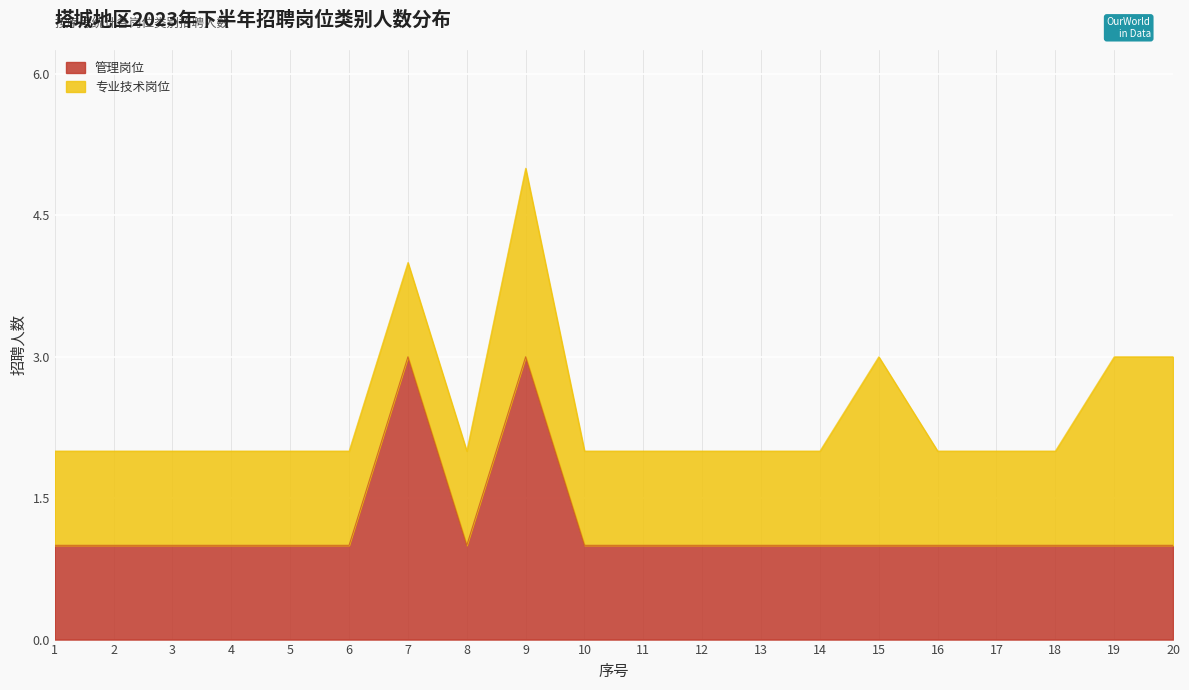

What is the value of the 1st point from the left?

1